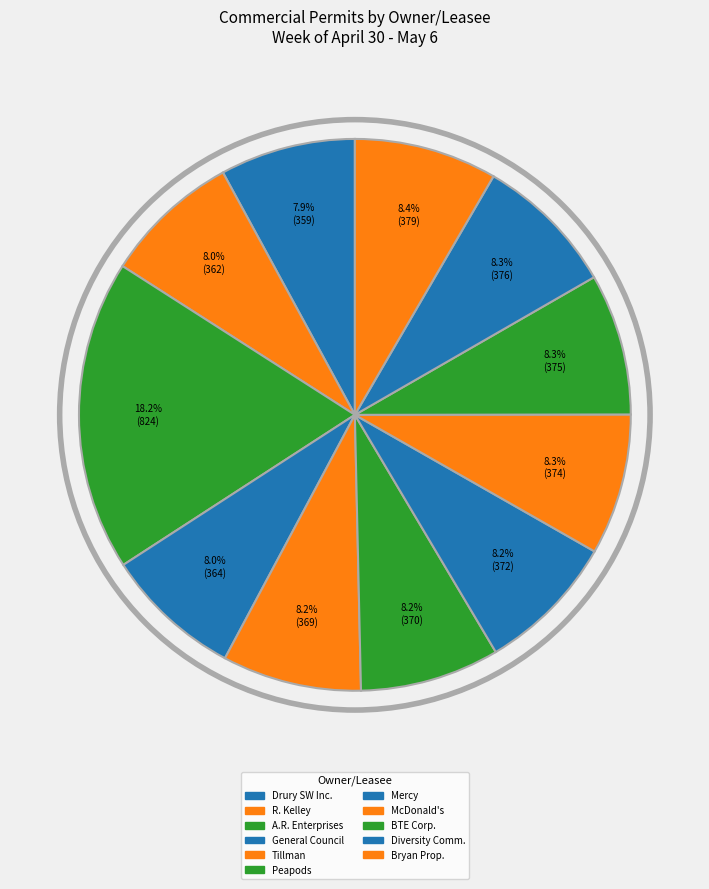

How many segments does this pie chart have?

11